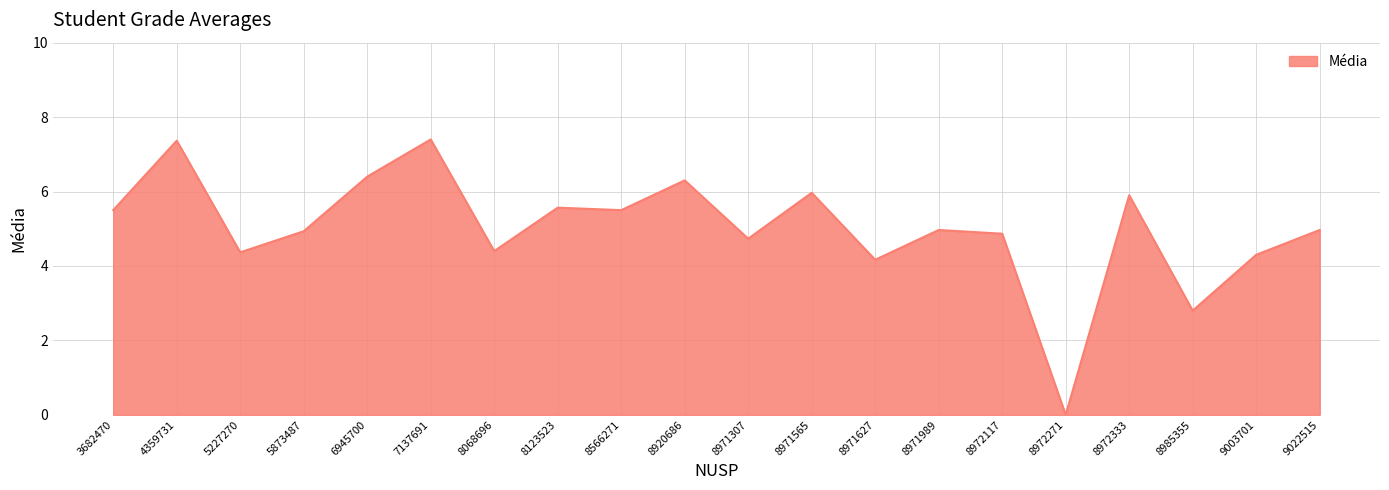

What is the maximum value shown in the chart?

7.4